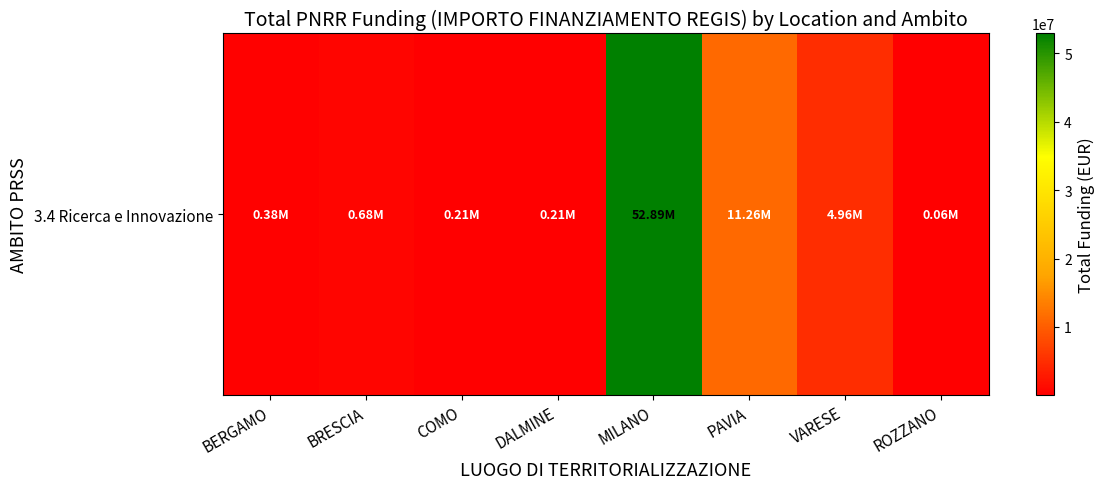

What is the difference between the maximum and minimum values?

52830703.2